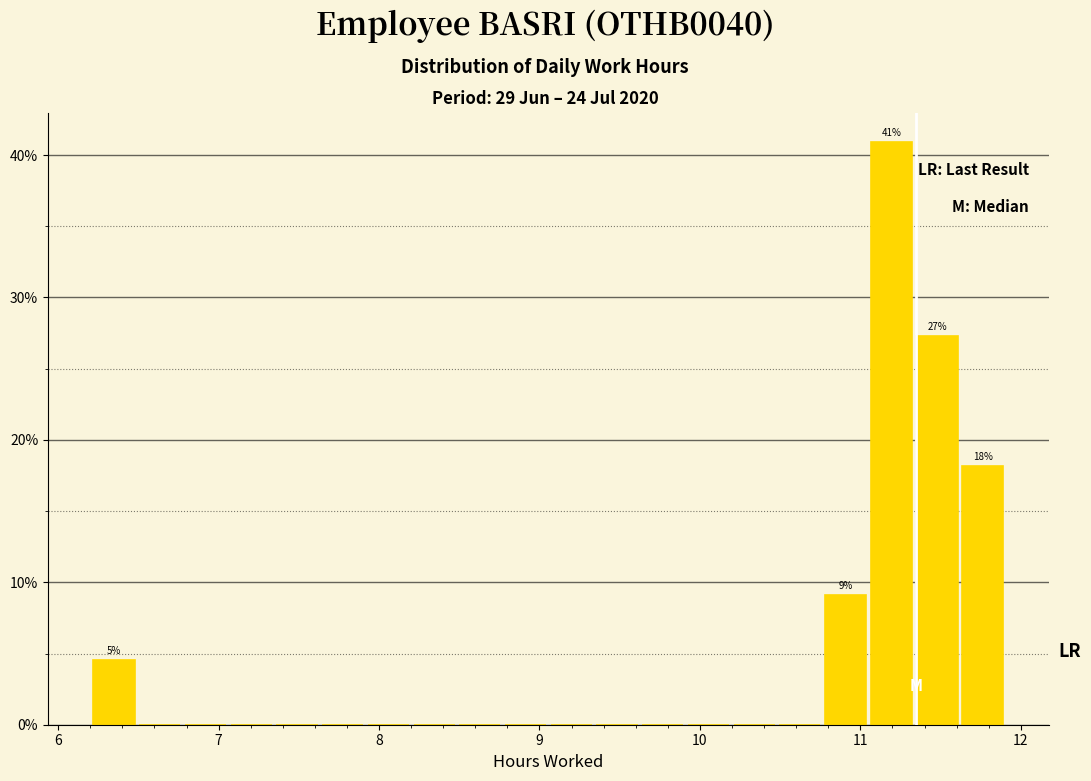

Read against the x-axis, roughly where is the centre of the tallest bar?

11.2